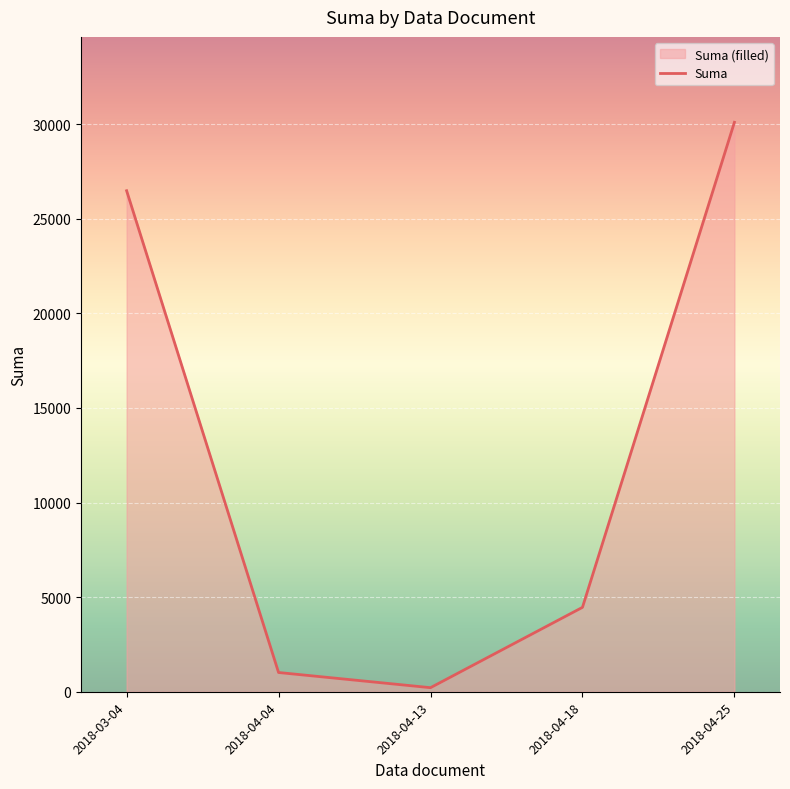

Where does the data first go above 4461?

2018-03-04